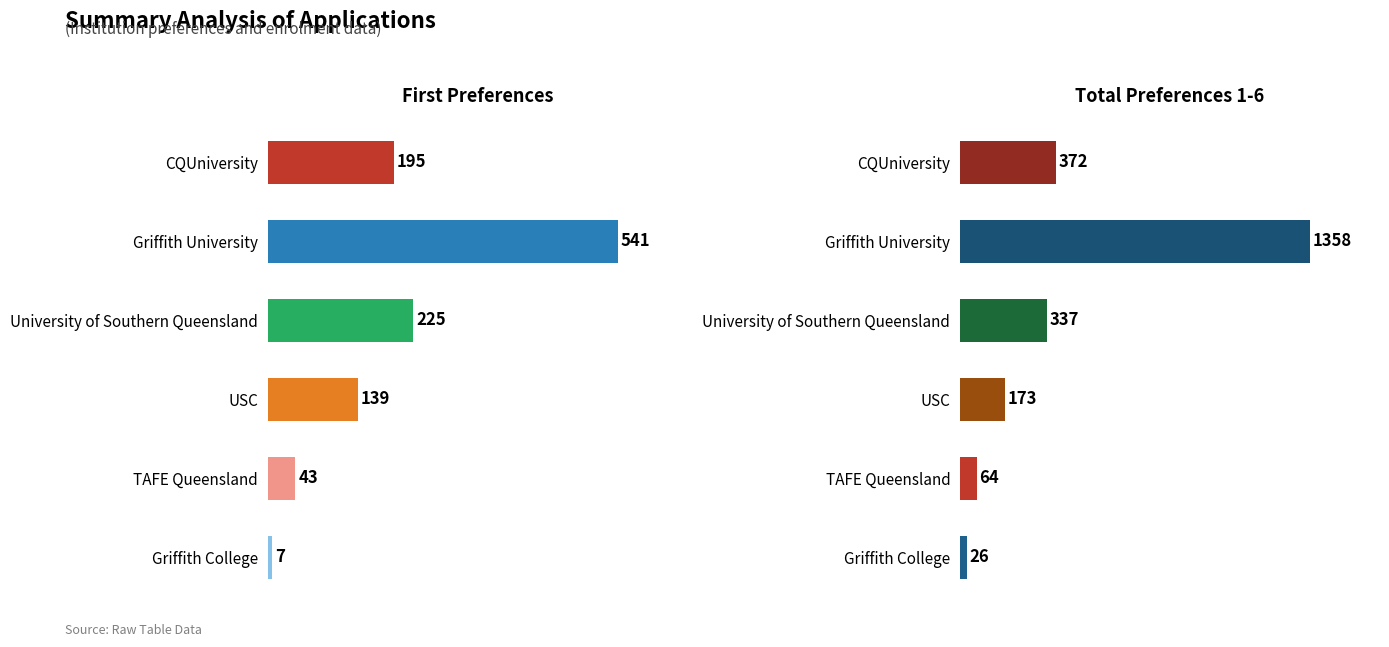

Reading left to right, transcribe all the data shown in this chart.

First Preferences: 195	541	225	139	43	7
Total Preferences 1-6: 372	1358	337	173	64	26